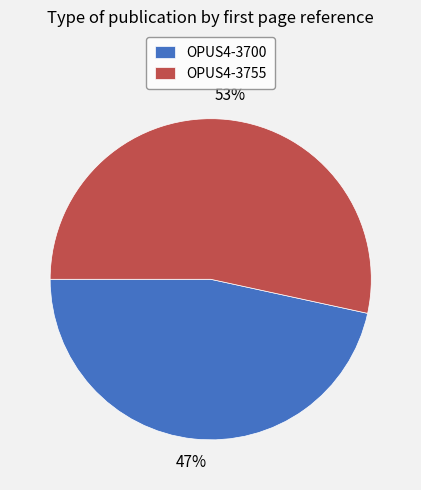

To the nearest percent, what is the average slice percentage?

50%